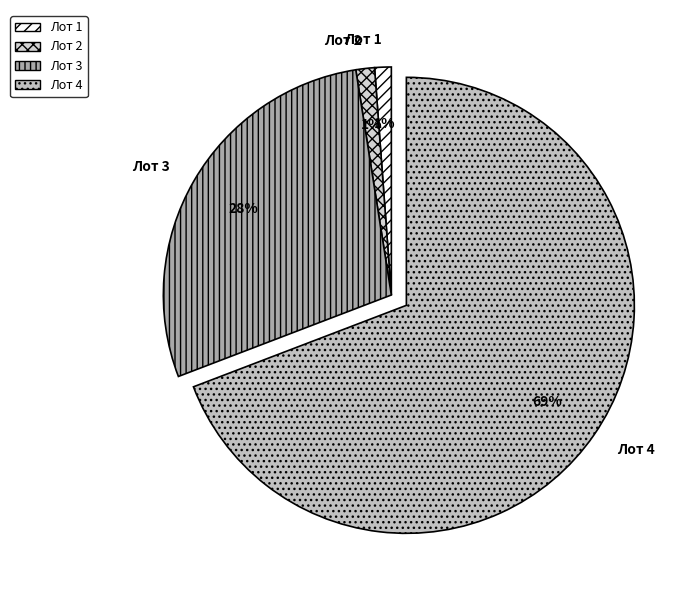

Is the sum of Лот 1 and Лот 3 greater than half?

No